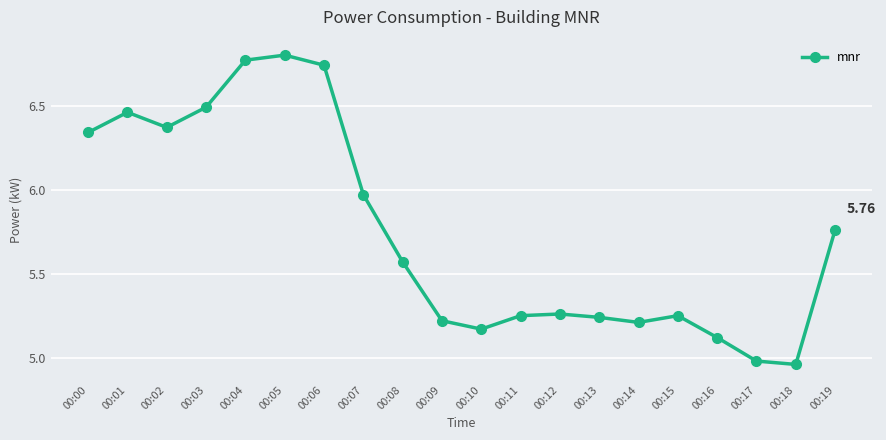

How many interior local peaks (higher than both neighbors) does the data have?

4